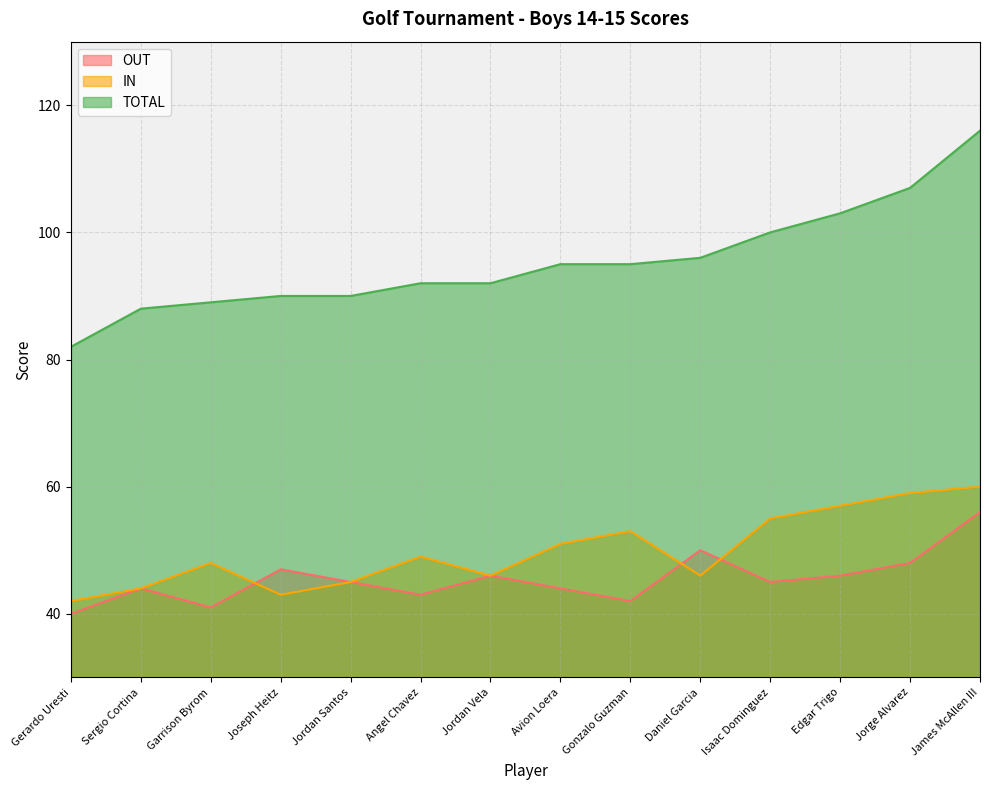

The value of TOTAL at Angel Chavez is 92. True or false?

True